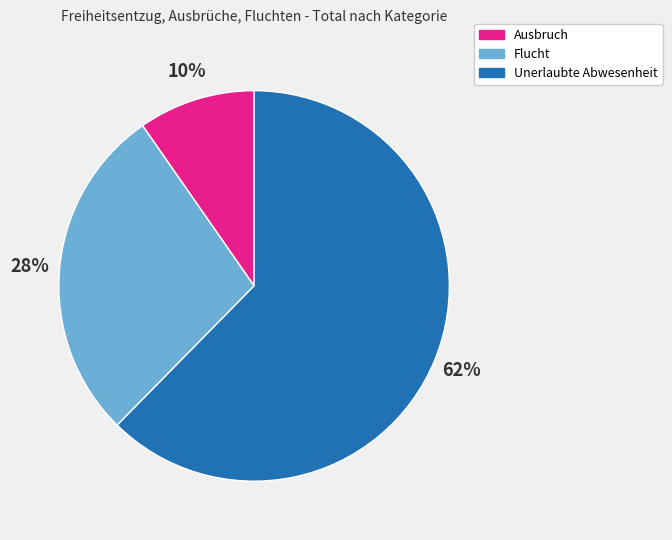

Count the number of slices in the pie.

3